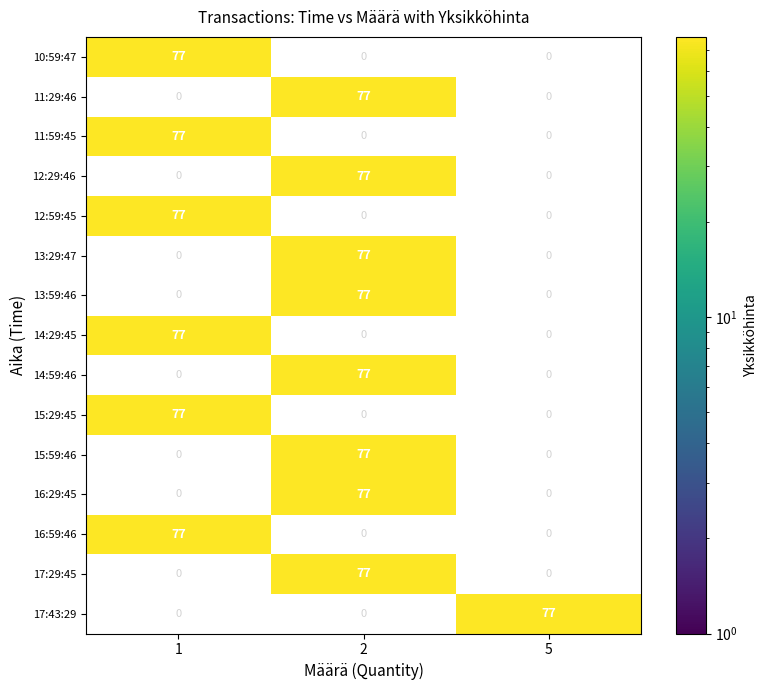

What is the spread (max minus min) of values at 1?

77